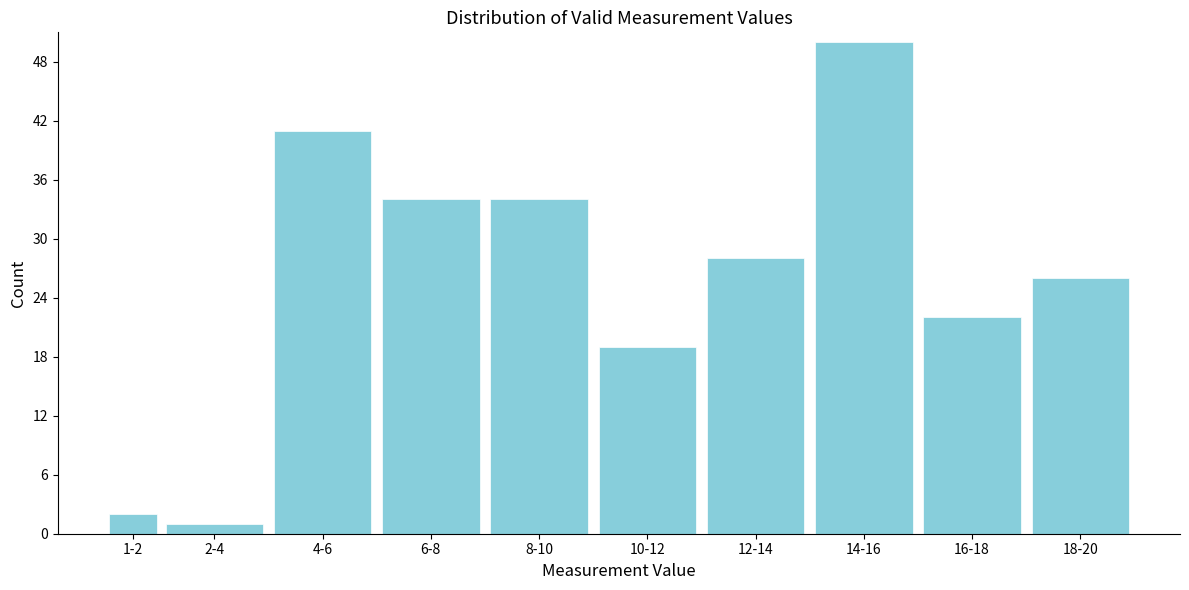

Reading left to right, list all the values displayed in this chart.

1-2=2	2-4=1	4-6=41	6-8=34	8-10=34	10-12=19	12-14=28	14-16=50	16-18=22	18-20=26